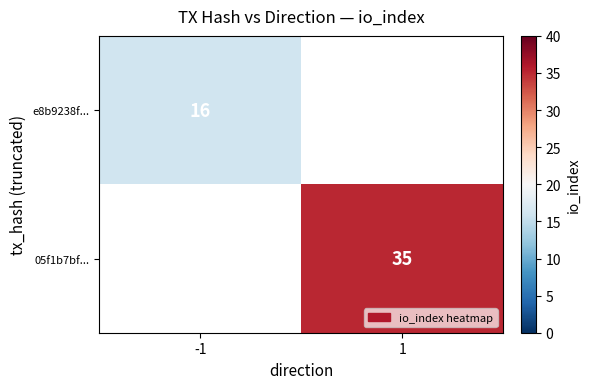

The value of e8b9238f... at -1 is 8. True or false?

False